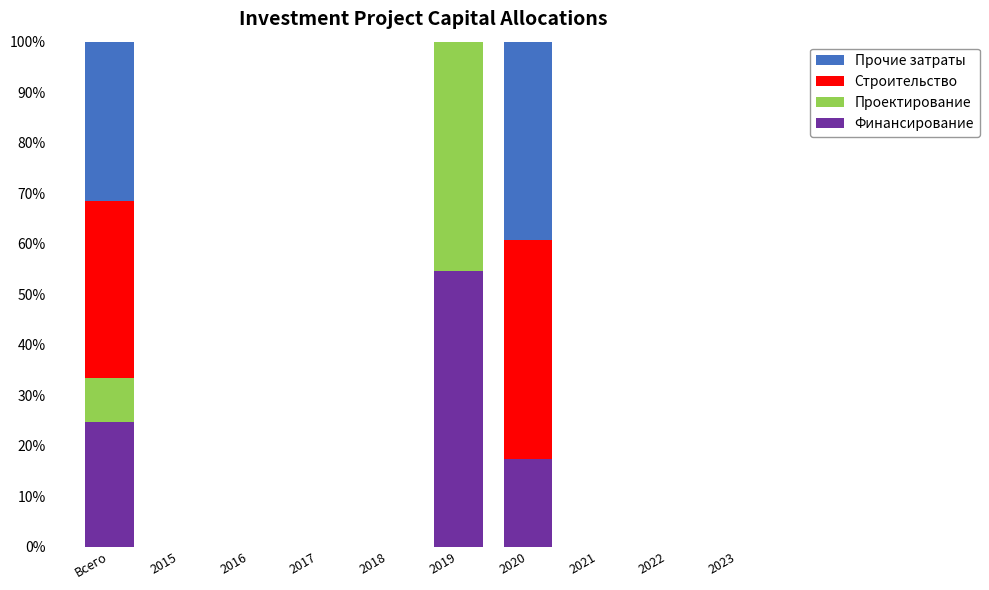

What is the sum of the Финансирование values at 2016 and 2020?

17.3